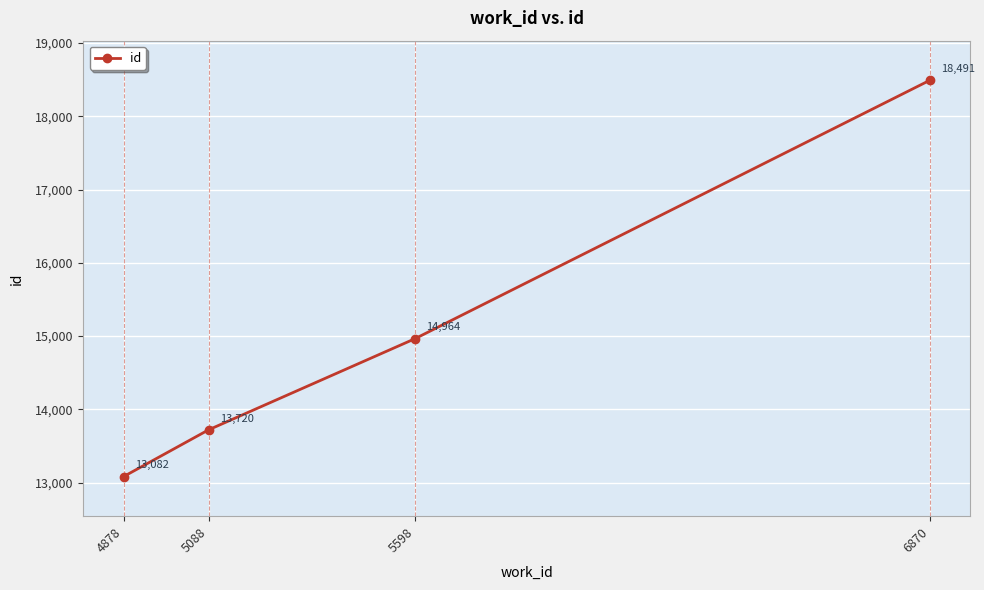

What is the difference between the values at 4878 and 5598?

1882